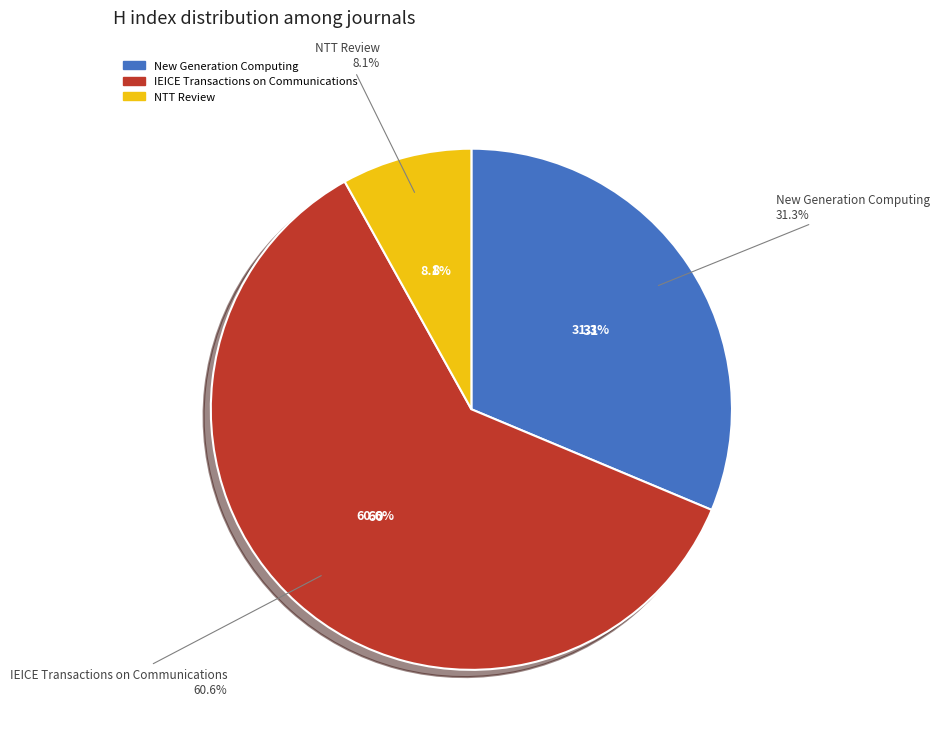

Which category has the biggest portion of the pie?

IEICE Transactions on Communications